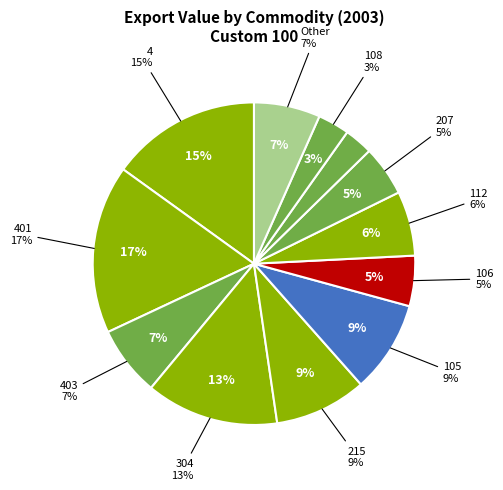

Count the number of slices in the pie.

12